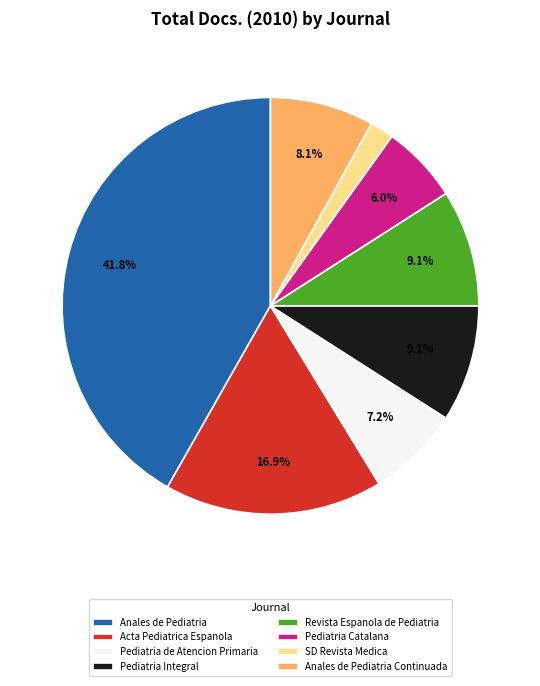

Does Anales de Pediatria Continuada account for over 50% of the chart?

No